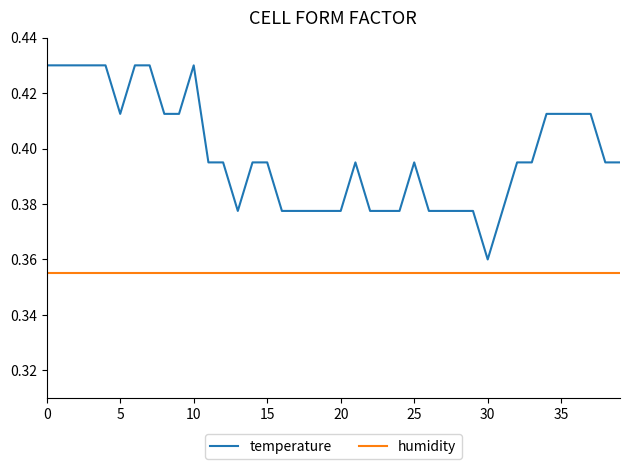

Which series has the largest total across all categories?

temperature